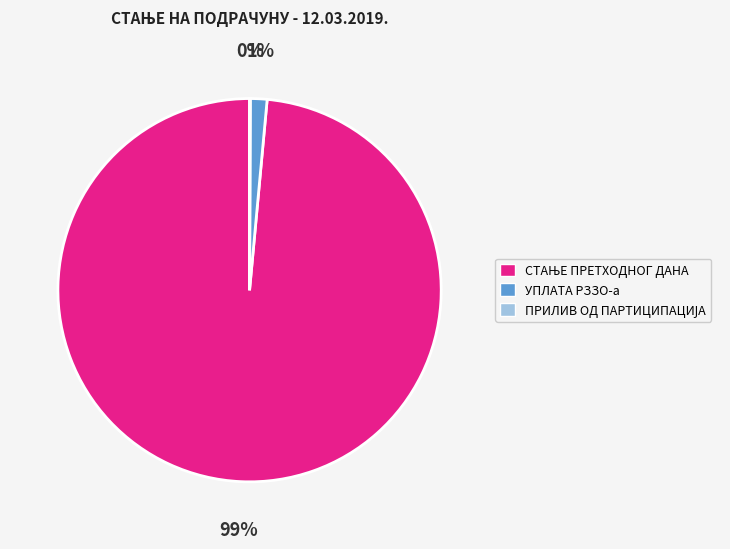

Is it true that УПЛАТА РЗЗО-а is 1% of the pie?

True